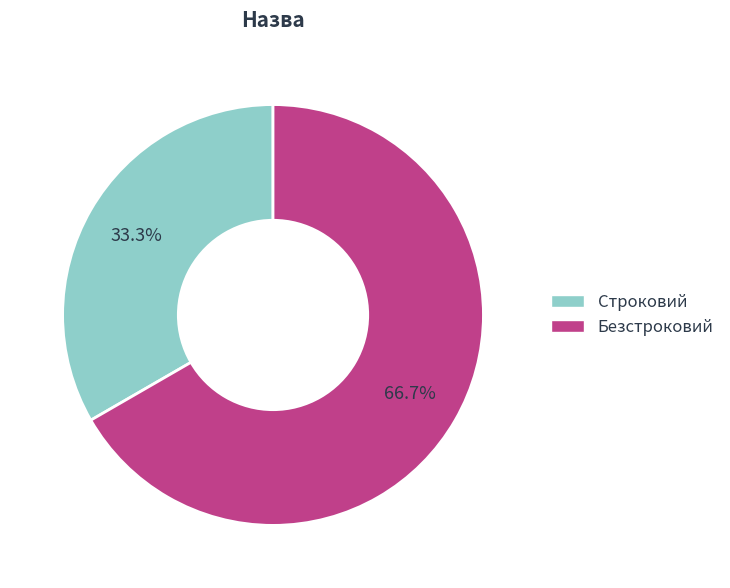

Does Безстроковий represent more than half of the total?

Yes